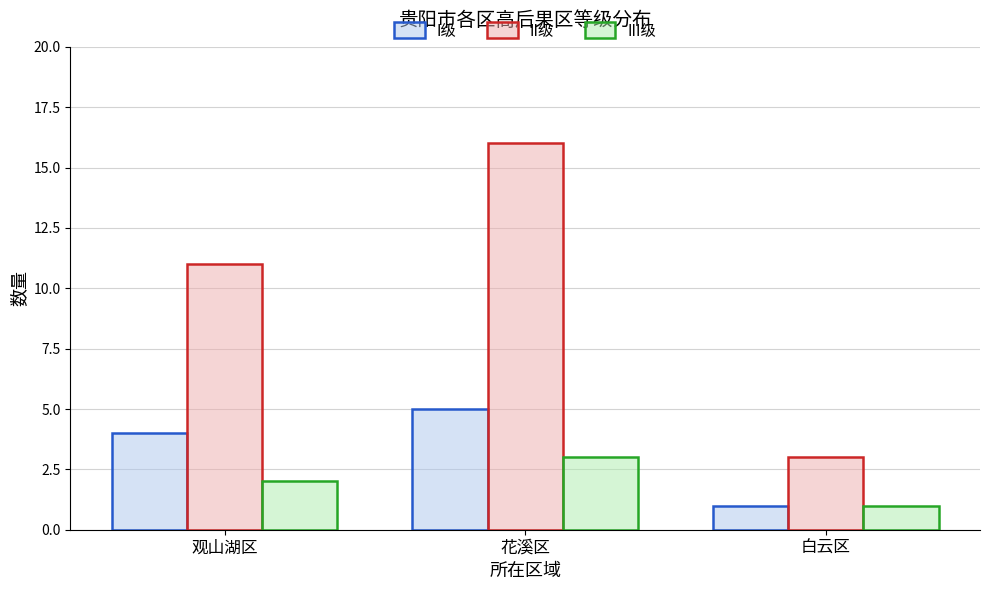

Between 观山湖区 and 白云区, which series saw the biggest shift?

II级